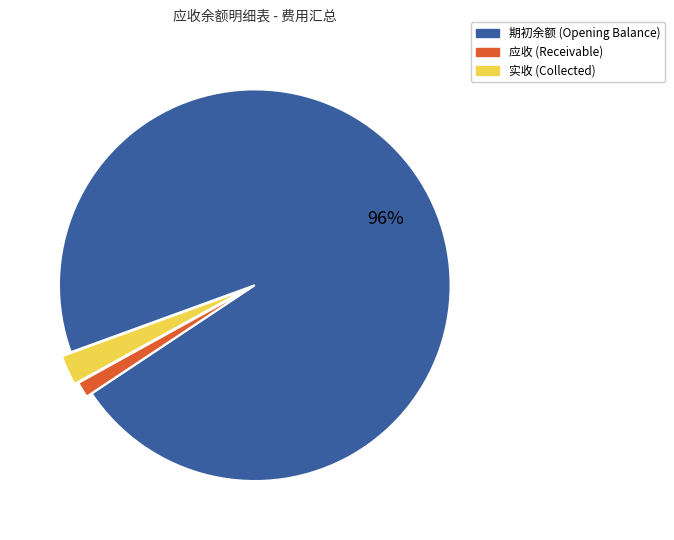

The 实收 slice represents 8% of the pie. True or false?

False